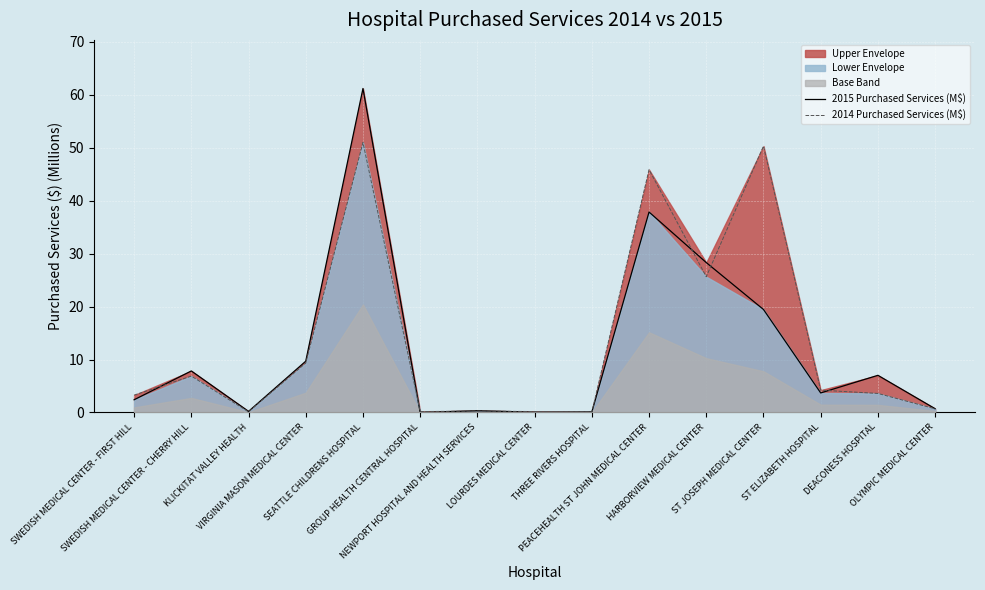

Reading left to right, transcribe all the data shown in this chart.

2015 Purchased Services (M$): 2.4	7.8	0.2	9.7	61.2	0.0	0.3	0.0	0.1	37.8	28.3	19.4	3.7	7.0	0.7
2014 Purchased Services (M$): 3.3	6.9	0.1	9.3	51.0	0.2	0.3	0.2	0.1	45.8	25.6	50.3	4.2	3.6	0.7